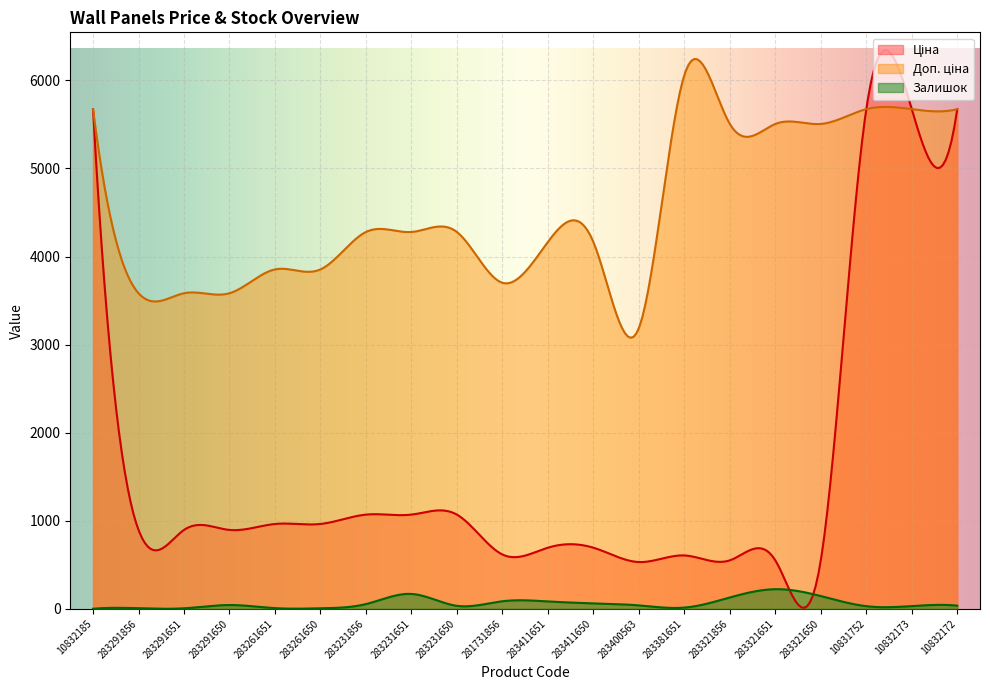

True or false: Доп. ціна has a value of 7113.3 at 283411650.

False